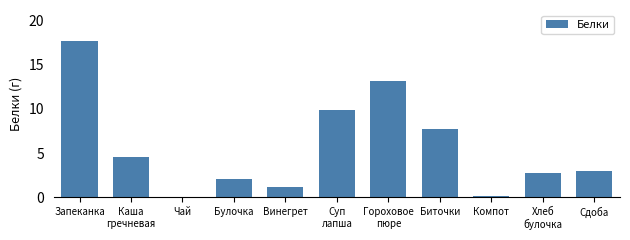

Which category has the highest value across all series?

Запеканка